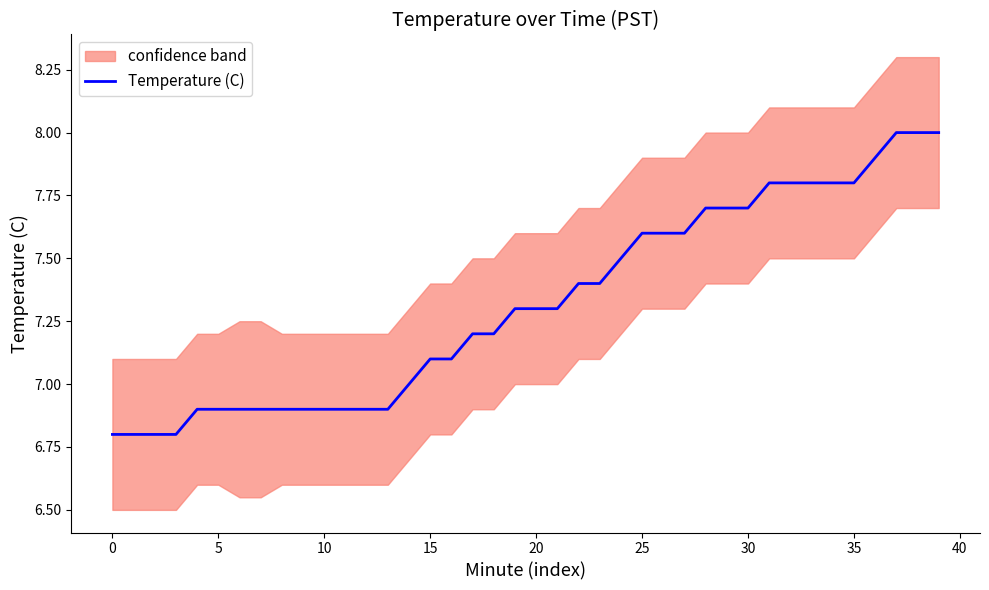

Where does the data first go above 7?

15